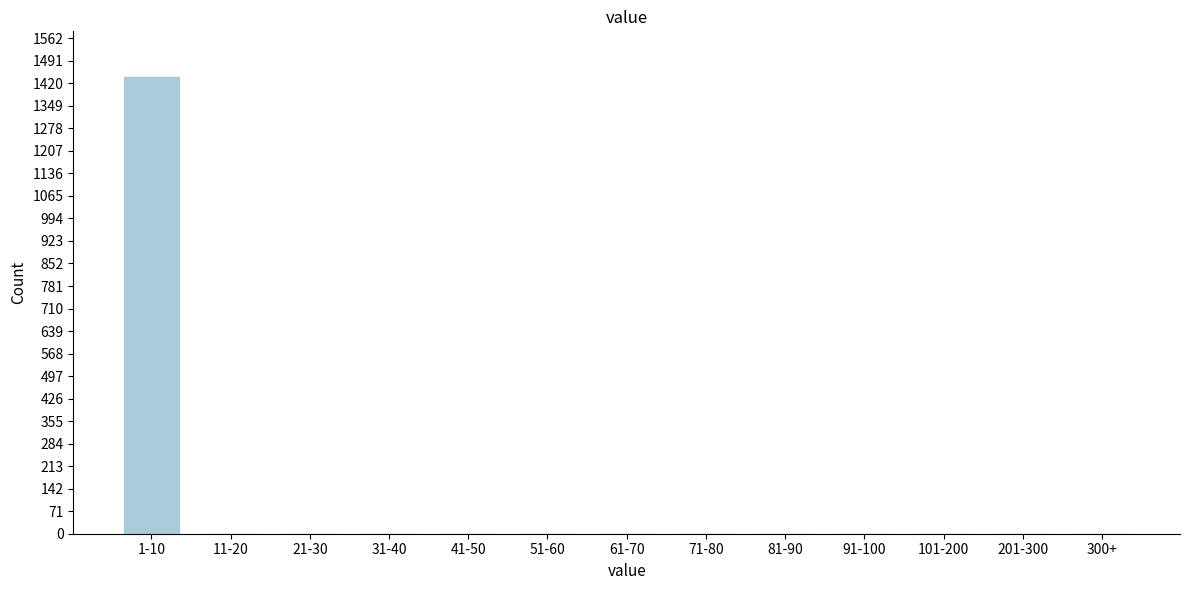

Reading left to right, extract all data points from this chart.

1-10=1439	11-20=0	21-30=0	31-40=0	41-50=0	51-60=0	61-70=0	71-80=0	81-90=0	91-100=0	101-200=0	201-300=0	300+=0